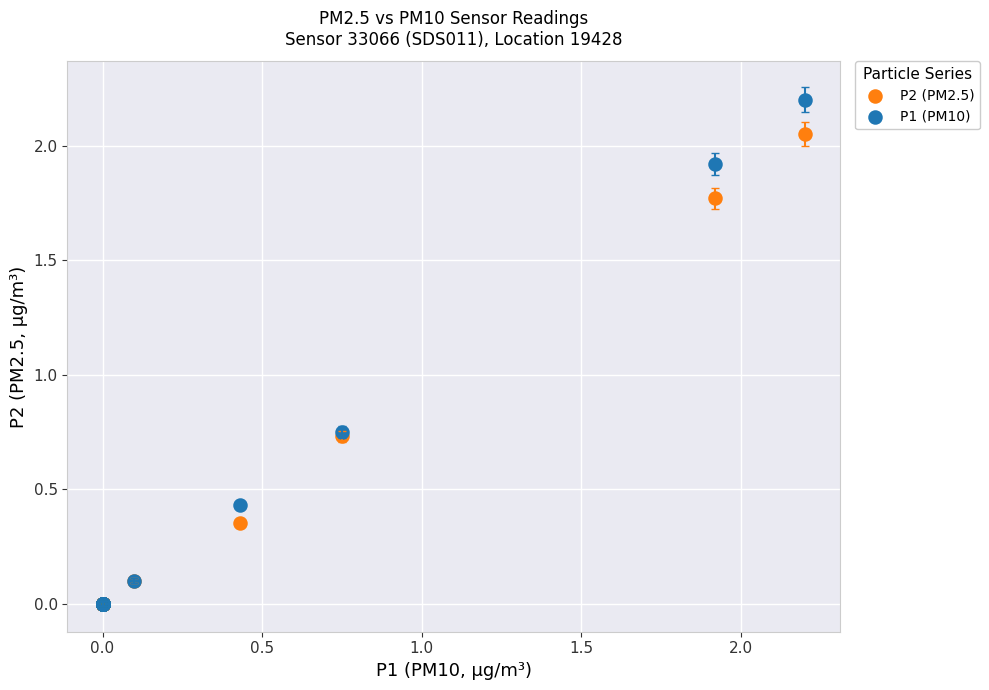

What are all the series names shown in the legend?

P2 (PM2.5), P1 (PM10)